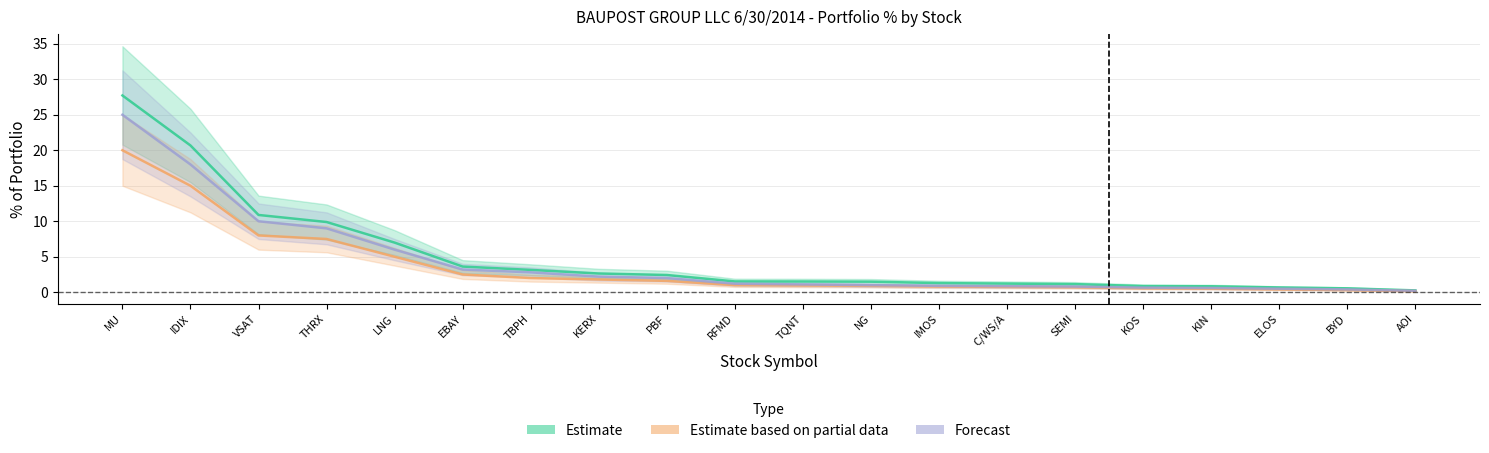

What is the label of the 20th point from the left?

AOI